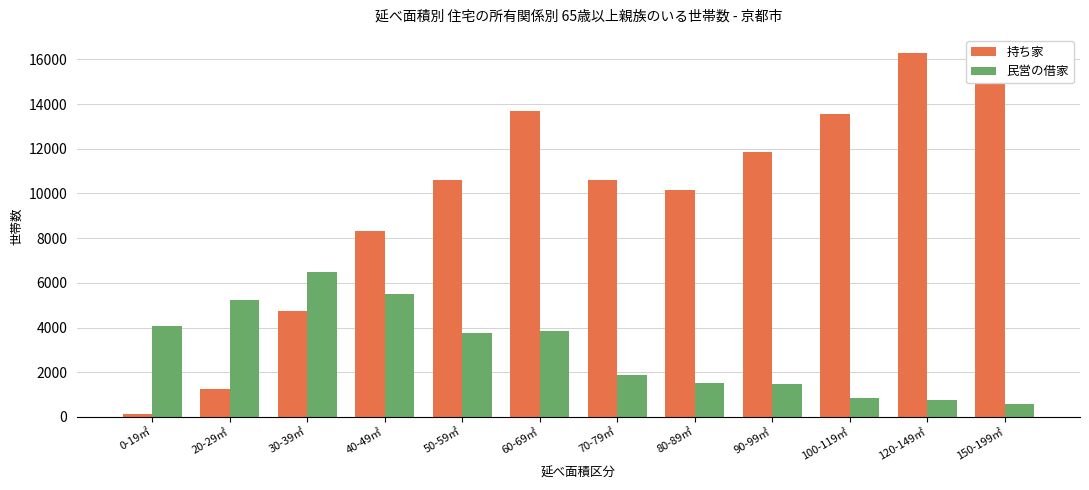

How many data points does each series have?

12